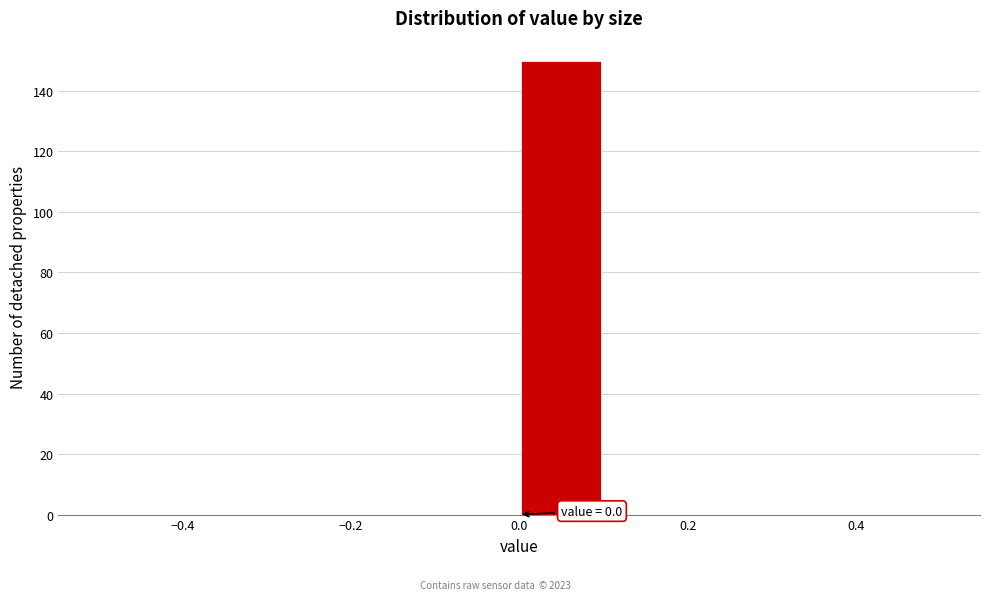

Which range on the x-axis has the tallest bar?

0.0 to 0.1